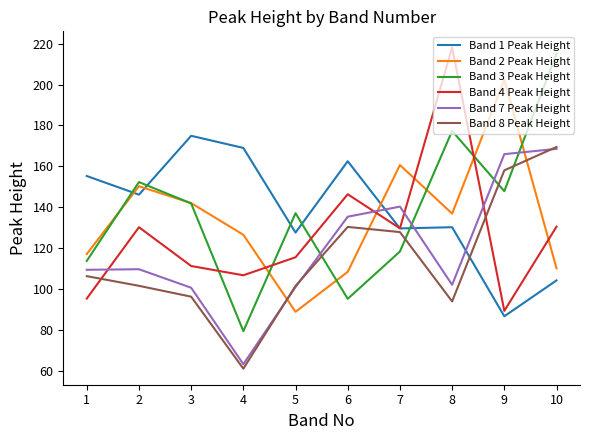

At which category is the sum across all series the highest?

10